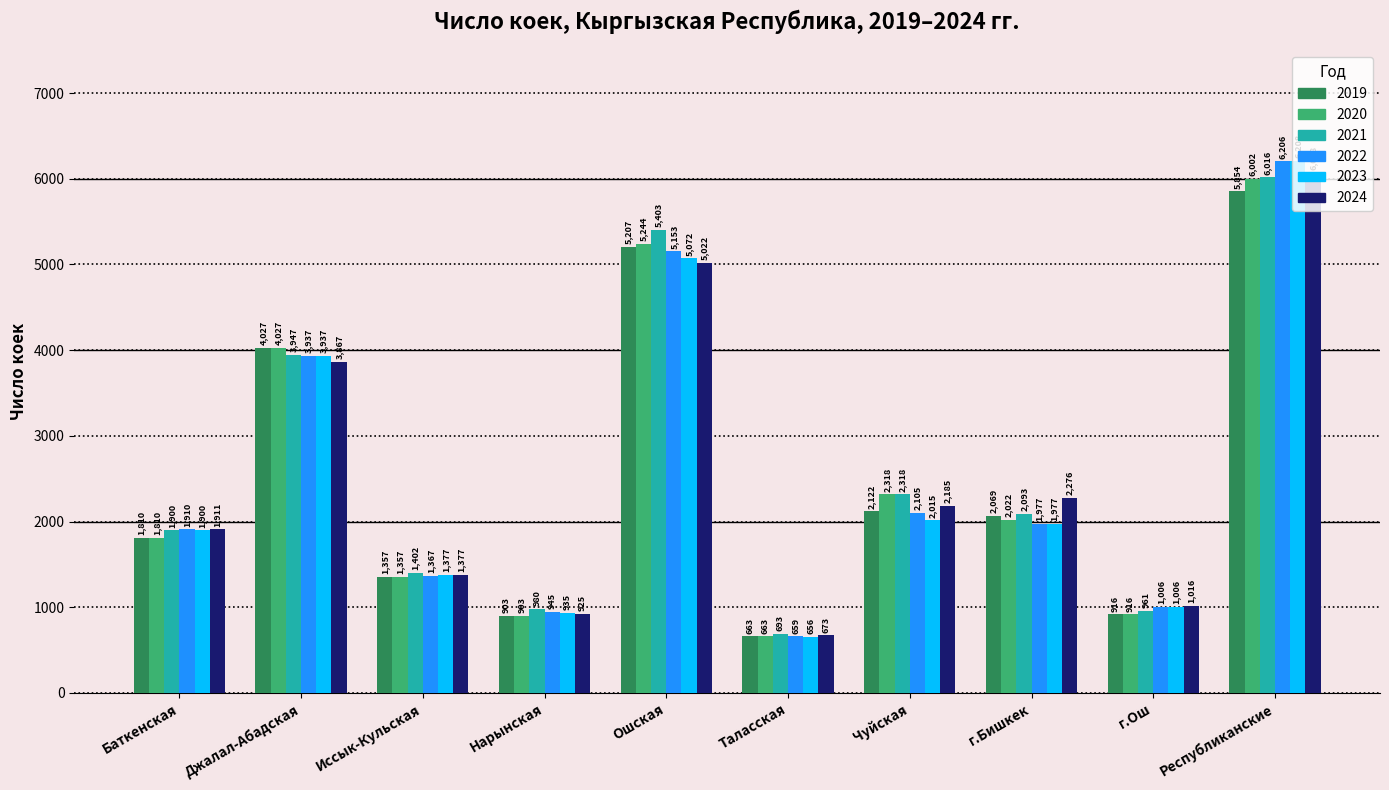

What is the difference between the highest and lowest values at Джалал-Абадская?

160